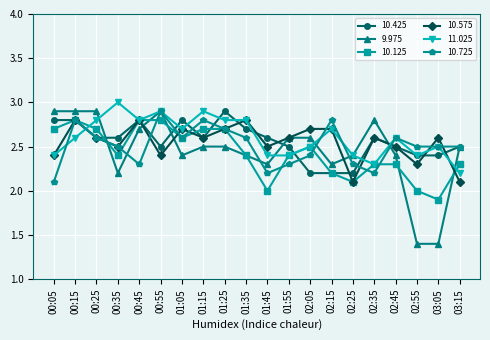

What are all the series names shown in the legend?

10.425, 9.975, 10.125, 10.575, 11.025, 10.725